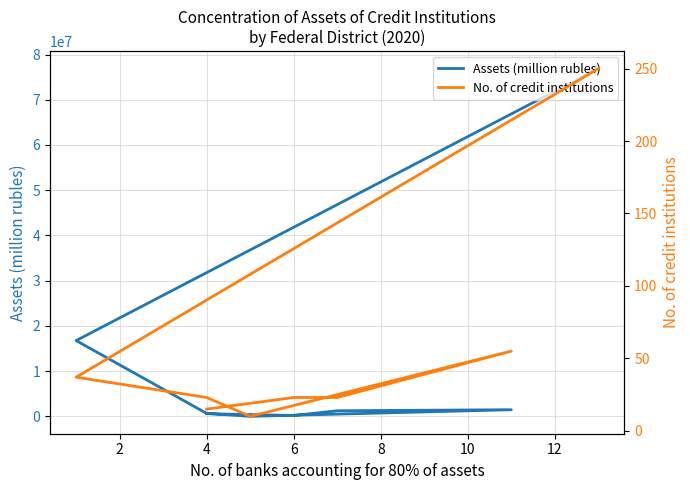

Rank the series at 6 from lowest to highest value.

No. of credit institutions, Assets (million rubles)